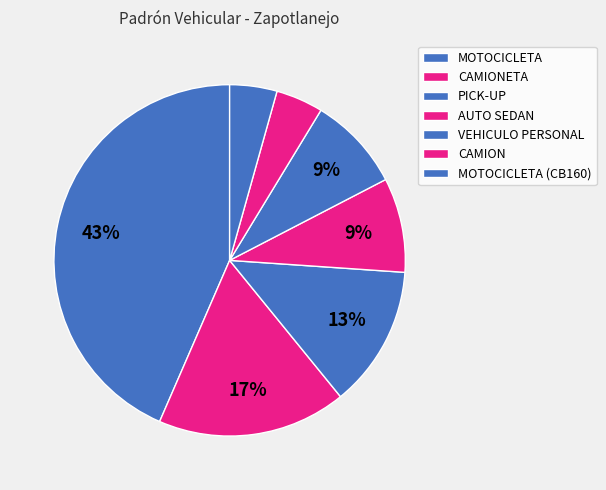

Does any single category account for the majority?

No